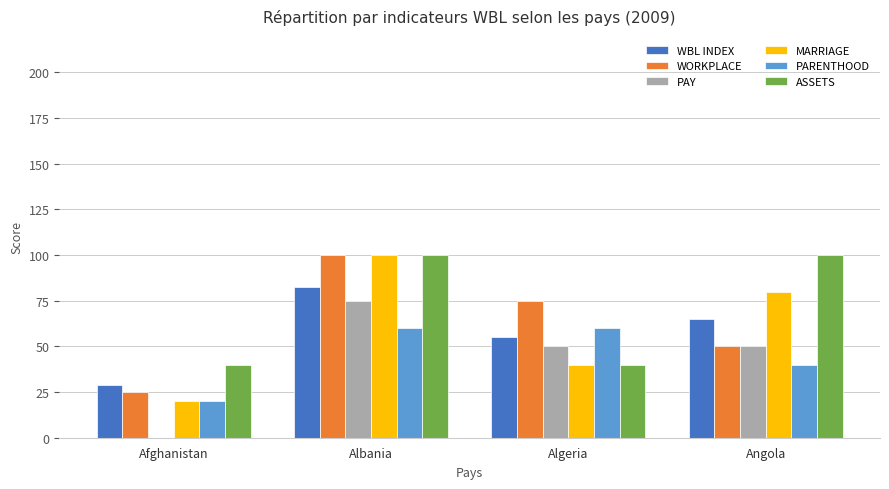

Is the value of MARRIAGE at Albania greater than the value of ASSETS at Afghanistan?

Yes